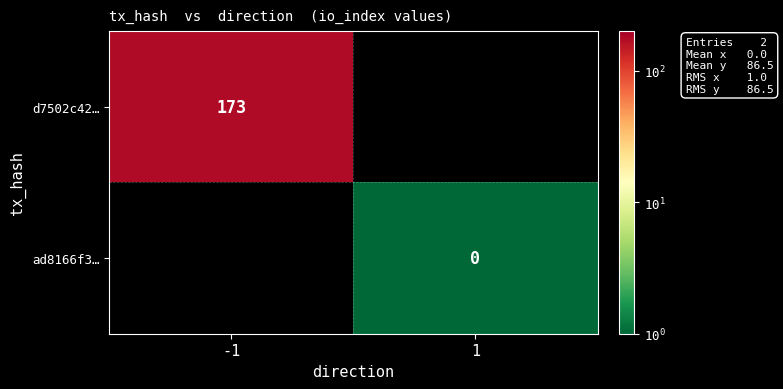

The d7502c42… series shows 173 at -1. True or false?

True